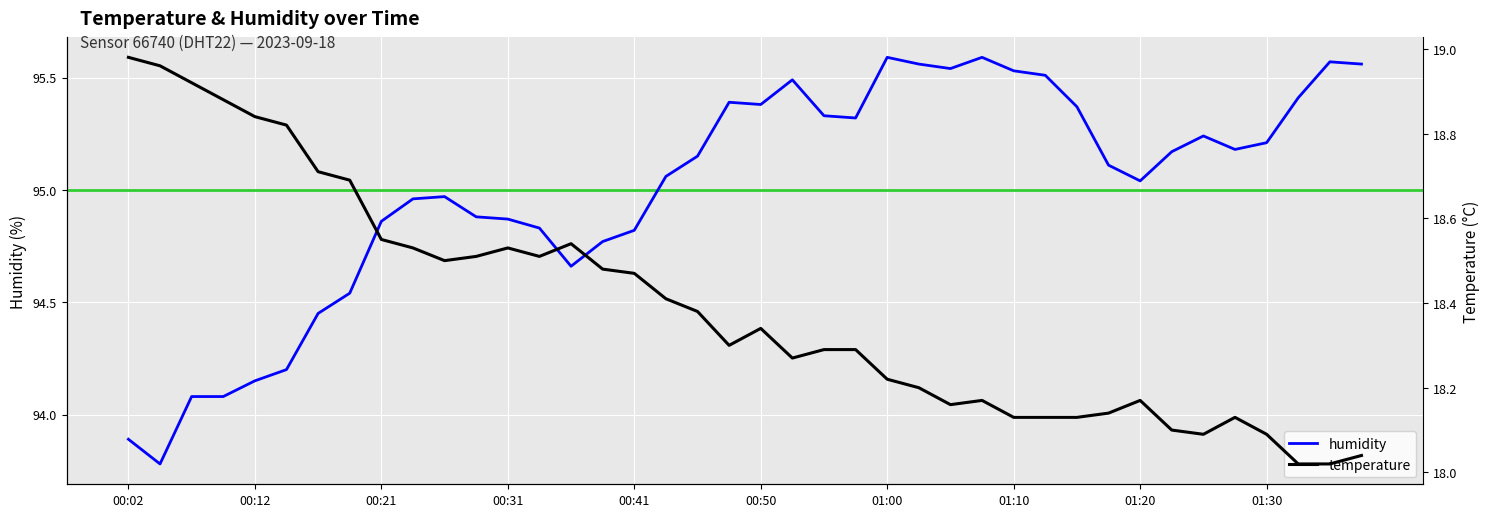

What is the sum of the temperature values at 16 and 31?

36.6